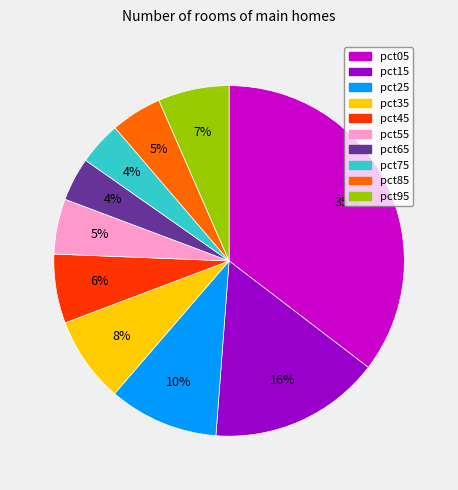

To the nearest percent, what is the combined percentage of pct85 and pct45?

11%